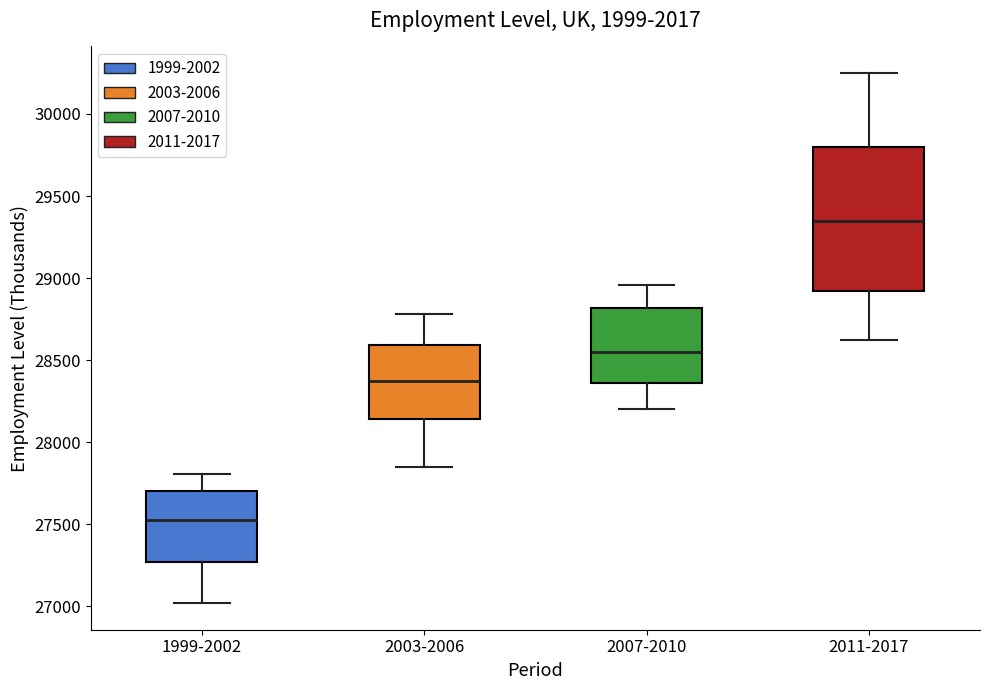

Which box has the highest median line?

2011-2017